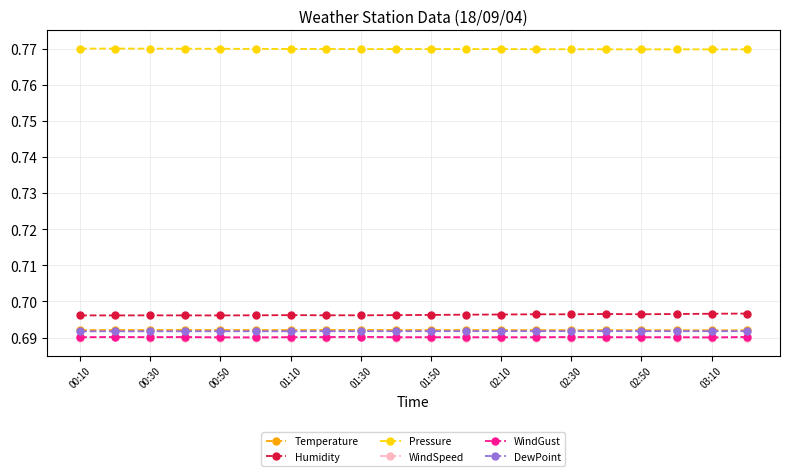

At how many categories does at least one series exceed 0?

20